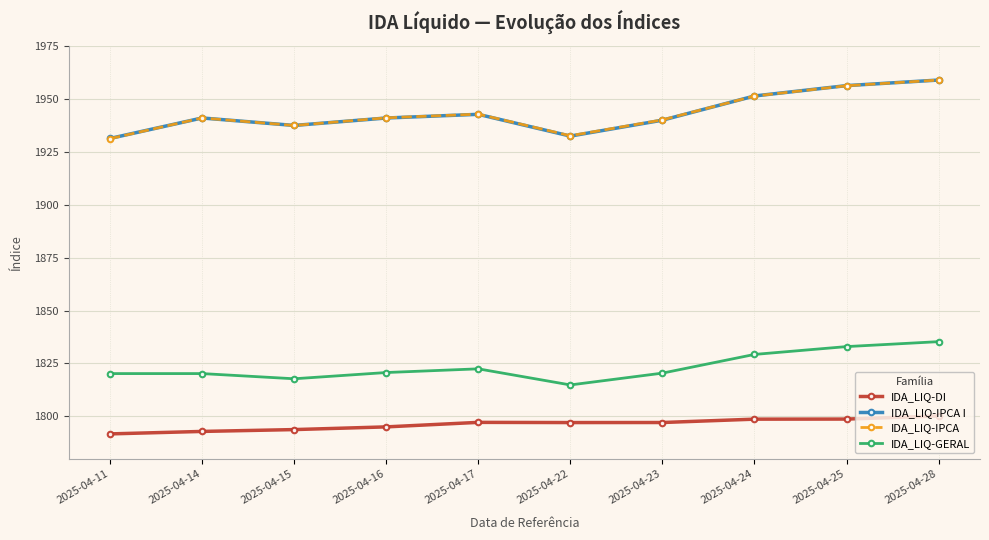

Which category has the highest value in the IDA_LIQ-IPCA series?

2025-04-28